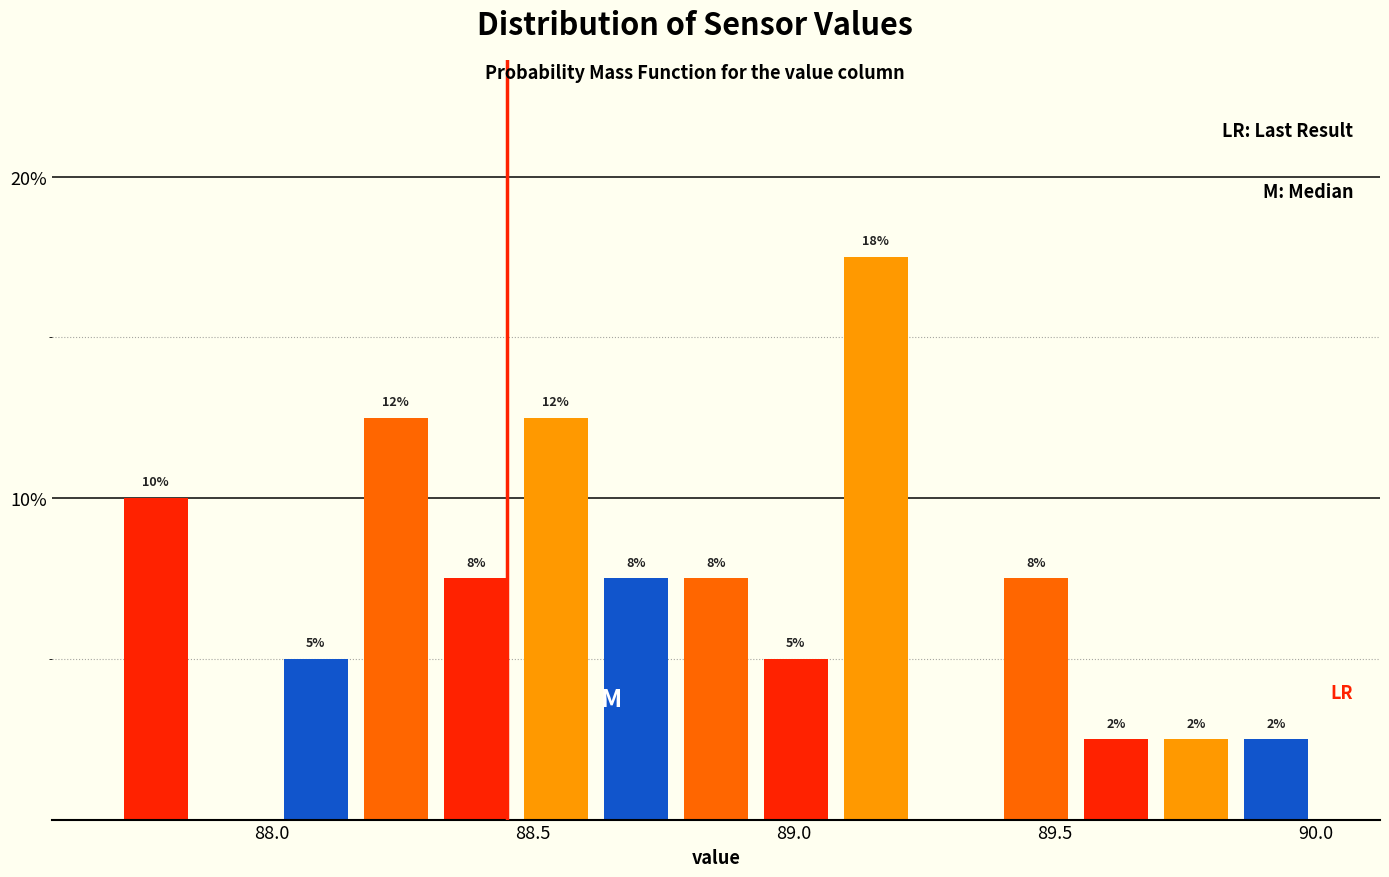

Around what value on the x-axis is the tallest bar? Give the approximate position of its centre, as read against the axis.

89.15